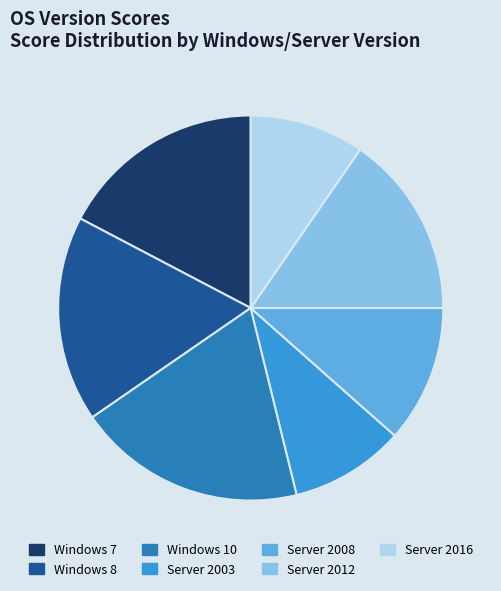

Which has a higher value, Server 2012 or Windows 10?

Windows 10